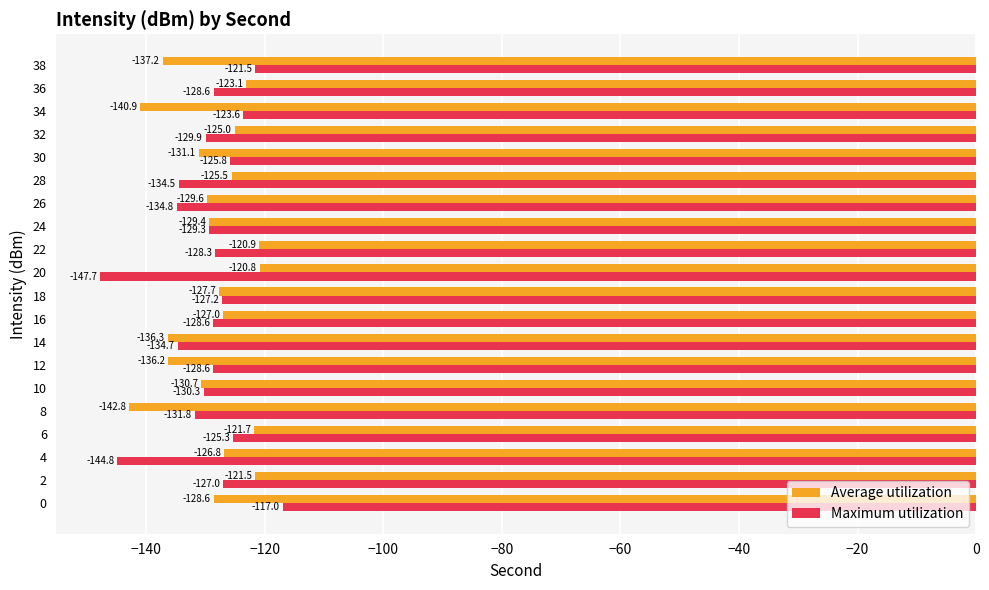

Is the value of Average utilization at 24 greater than the value of Maximum utilization at 24?

No